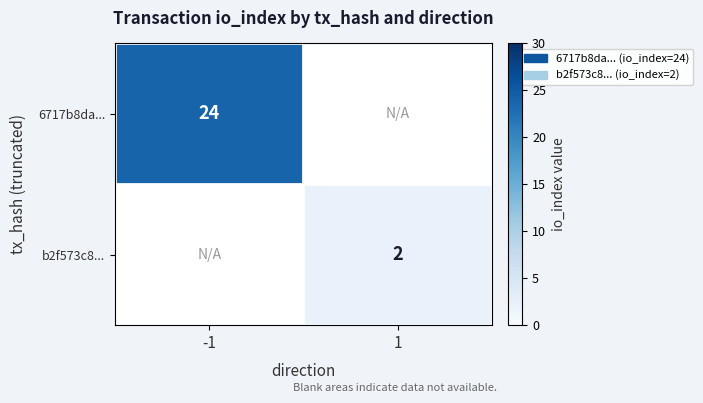

Is it true that 6717b8da... equals 35 at -1?

False